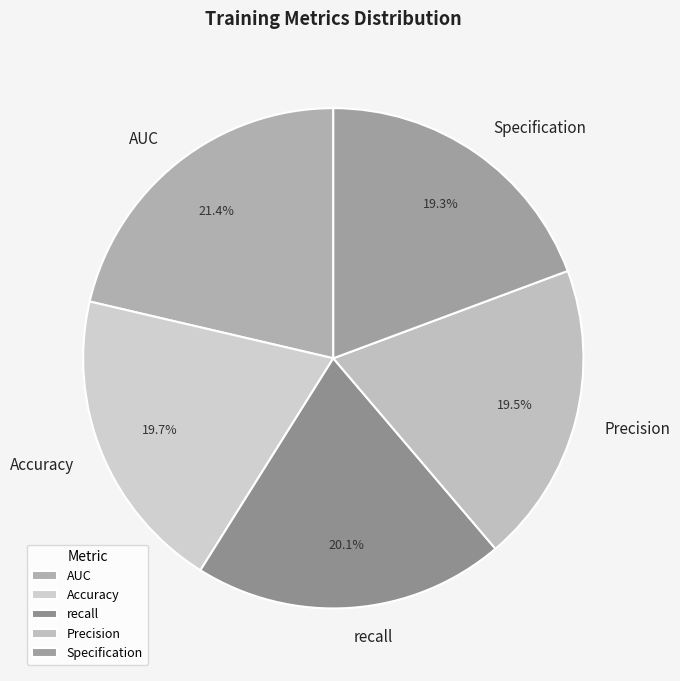

Count the number of slices in the pie.

5